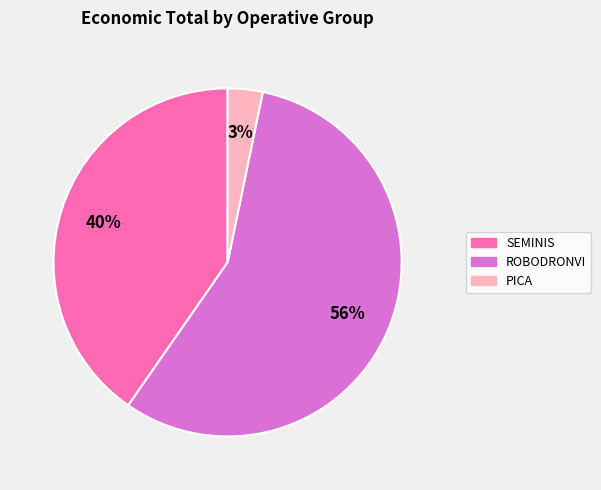

How many slices are in this pie chart?

3